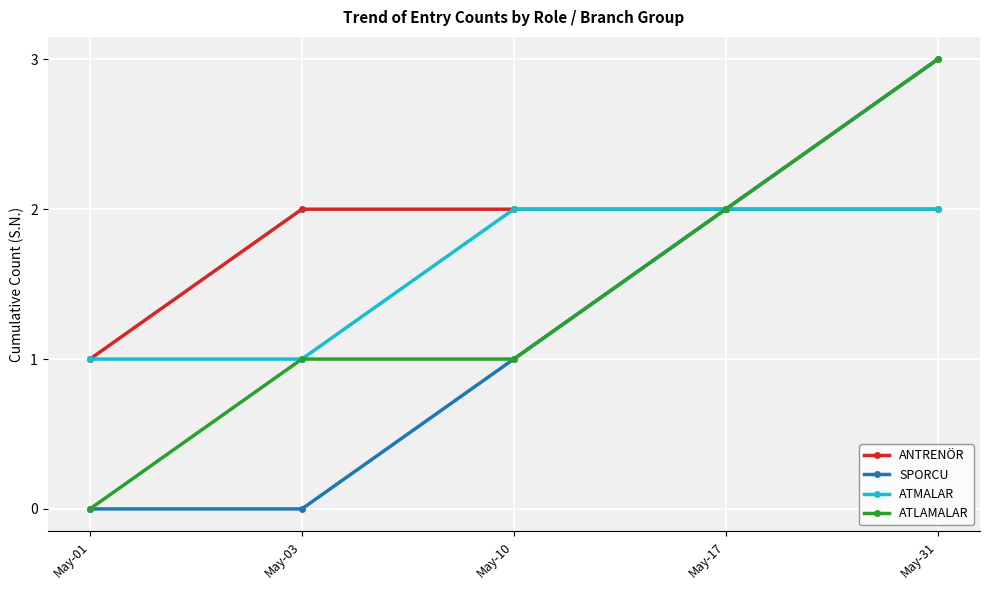

True or false: ANTRENÖR has more than 2 interior local peaks.

False